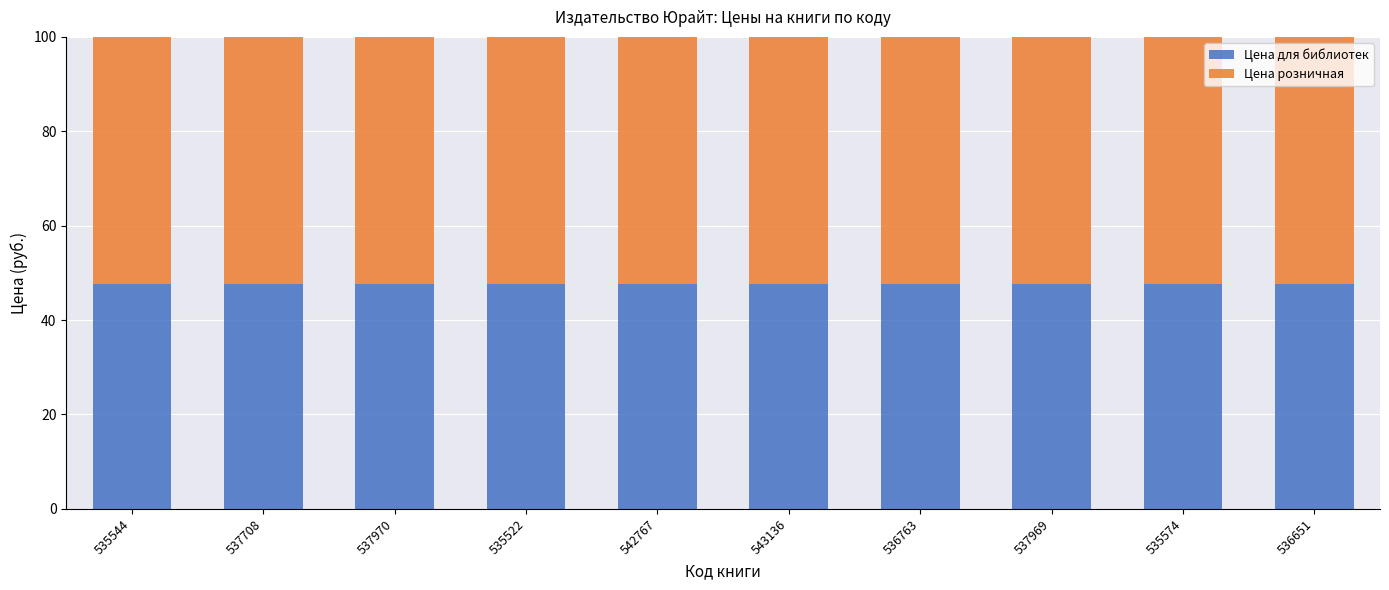

What are all the series names shown in the legend?

Цена для библиотек, Цена розничная